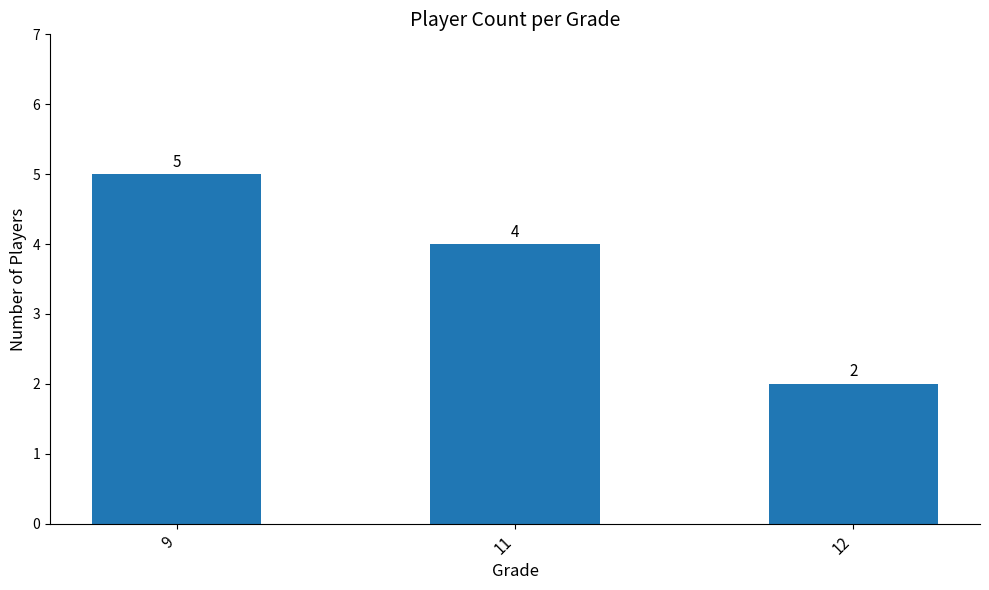

What is the difference between the values at 9 and 11?

1